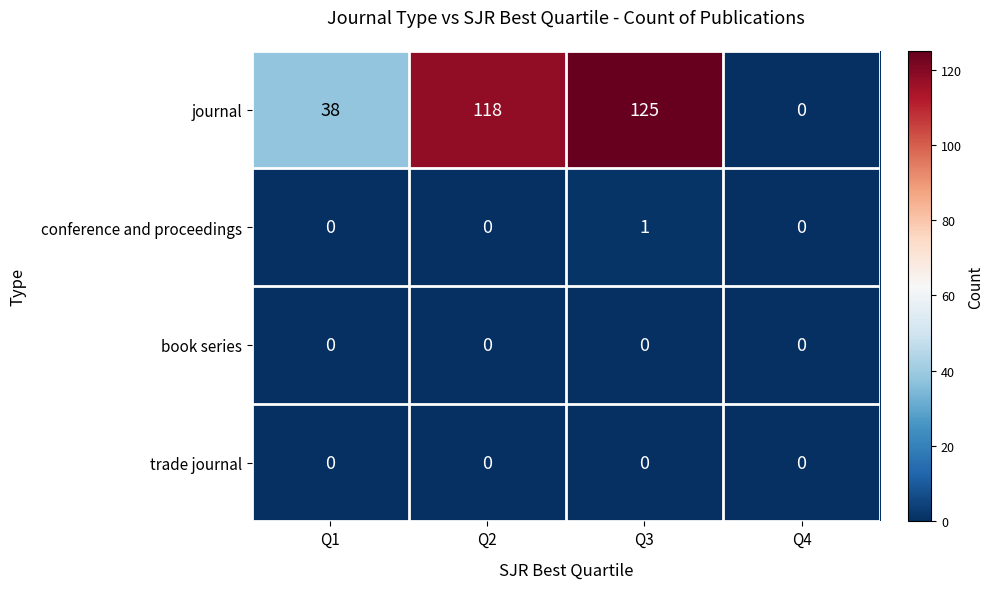

How many categories are shown in the chart?

4